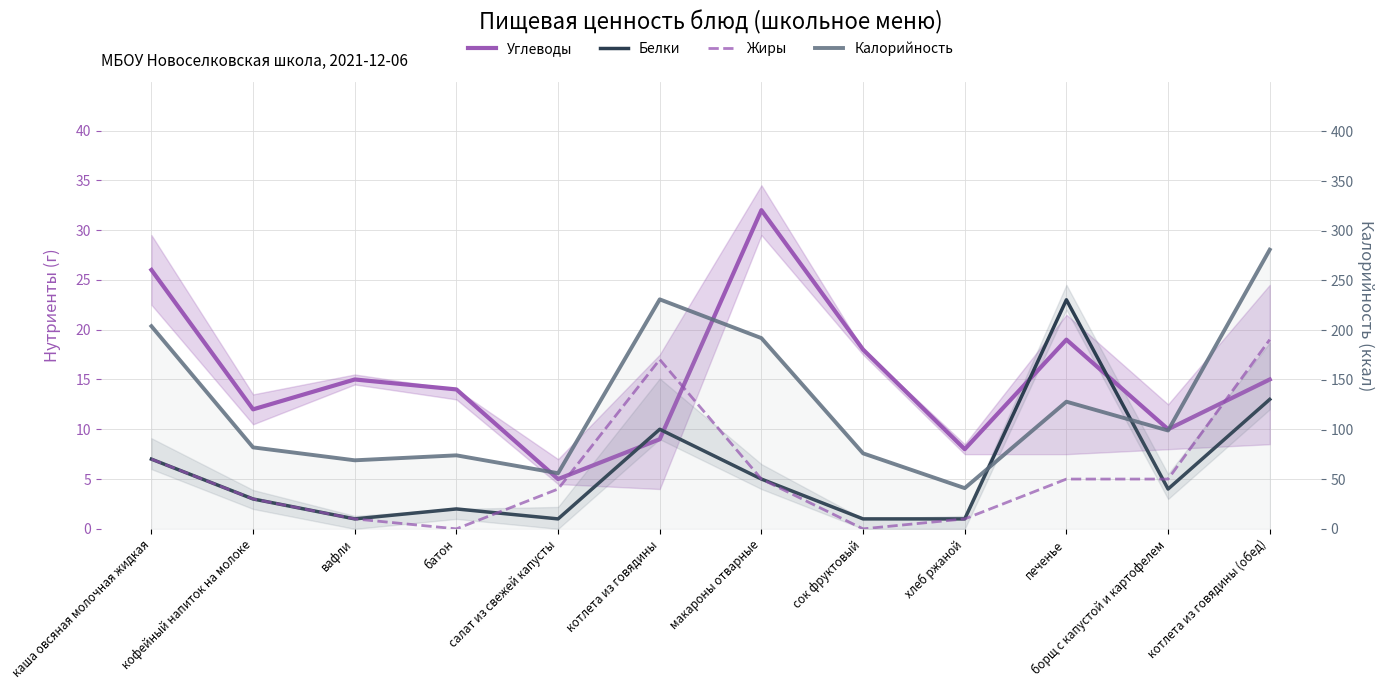

What is the difference between the Углеводы values at вафли and кофейный напиток на молоке?

3